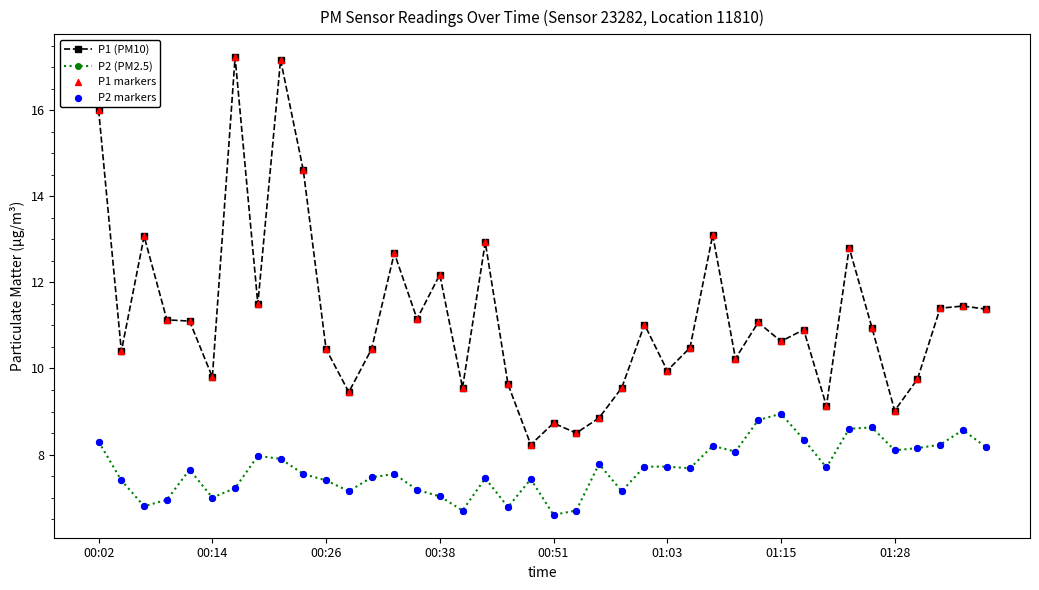

Which series has the largest total across all categories?

P1 (PM10)